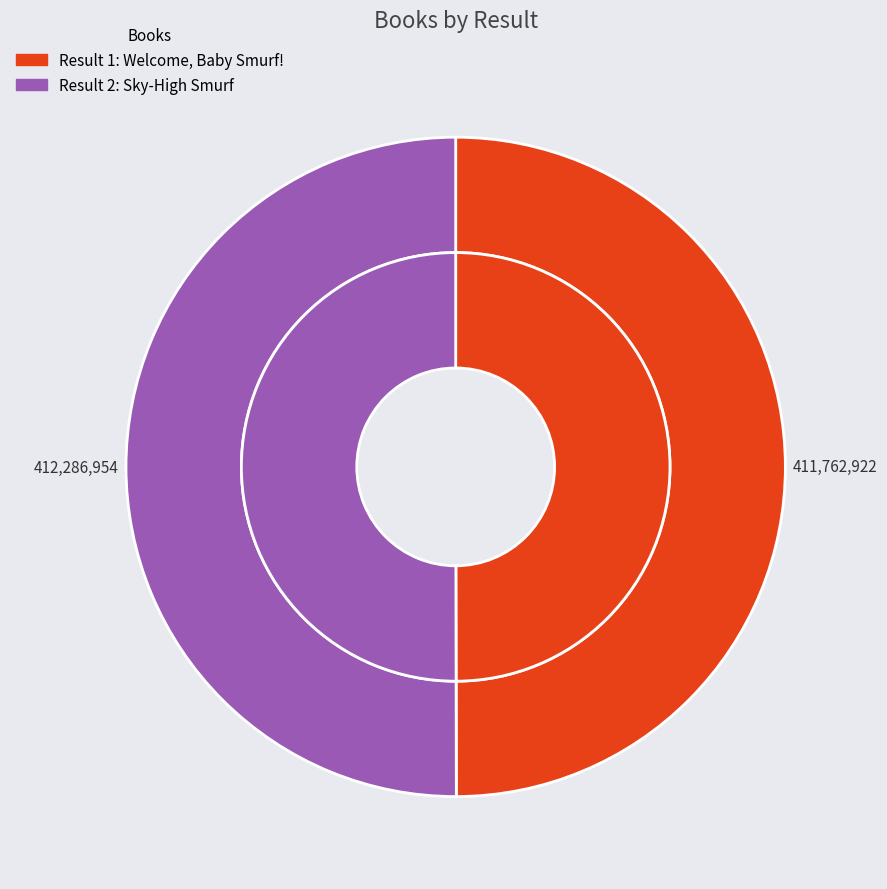

How many segments does this pie chart have?

2